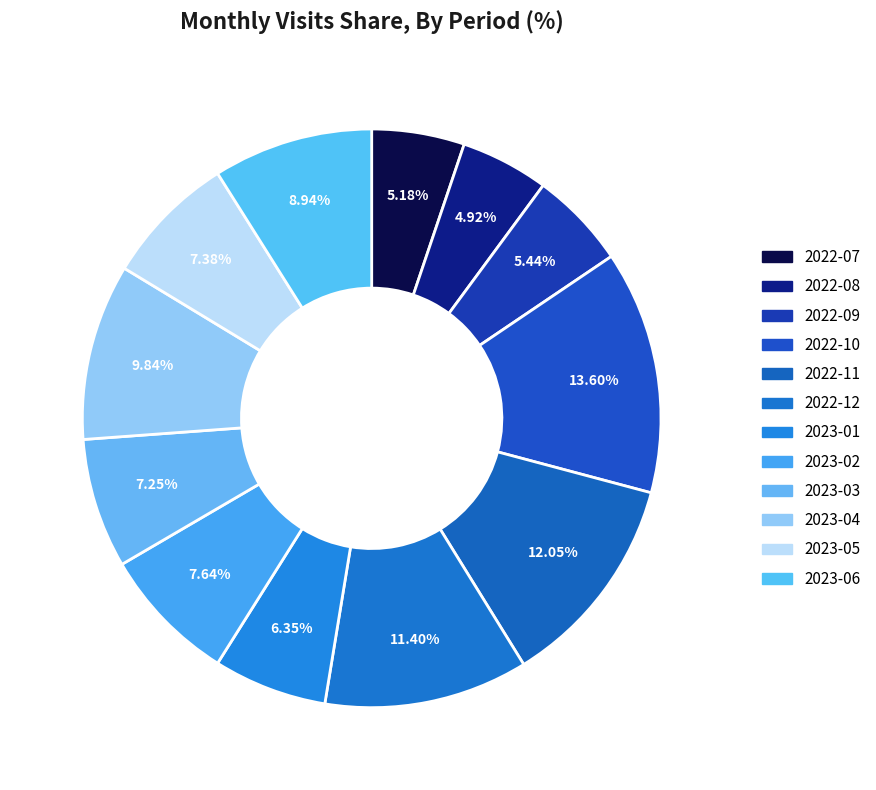

Is there a majority slice in this chart?

No